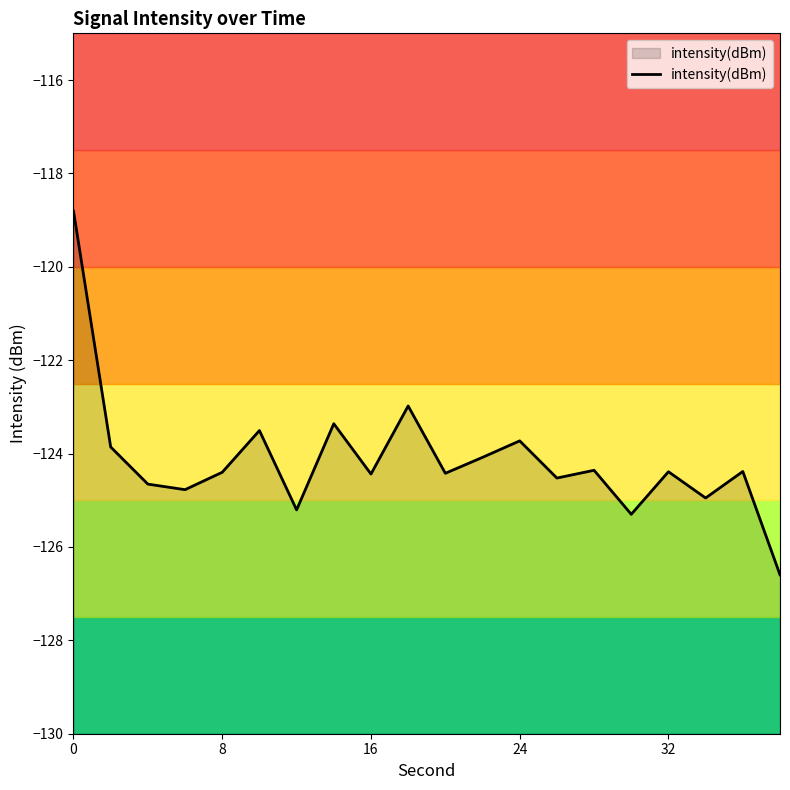

What is the average value?

-124.1